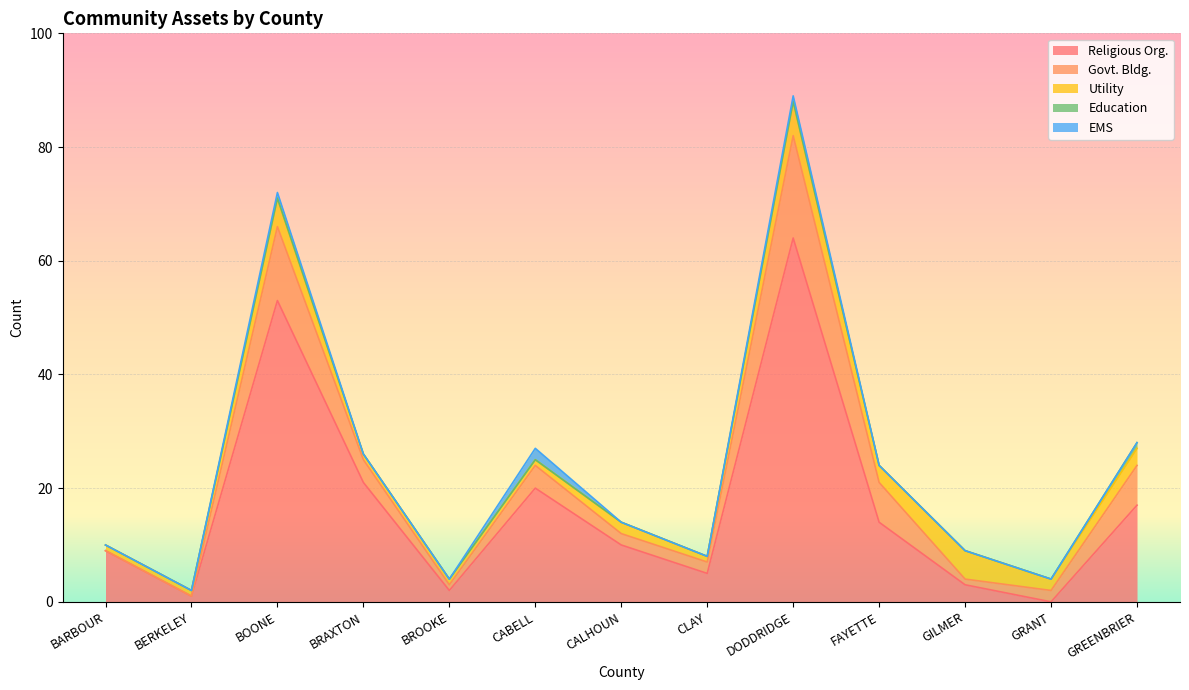

True or false: Utility has a value of 1 at BRAXTON.

False